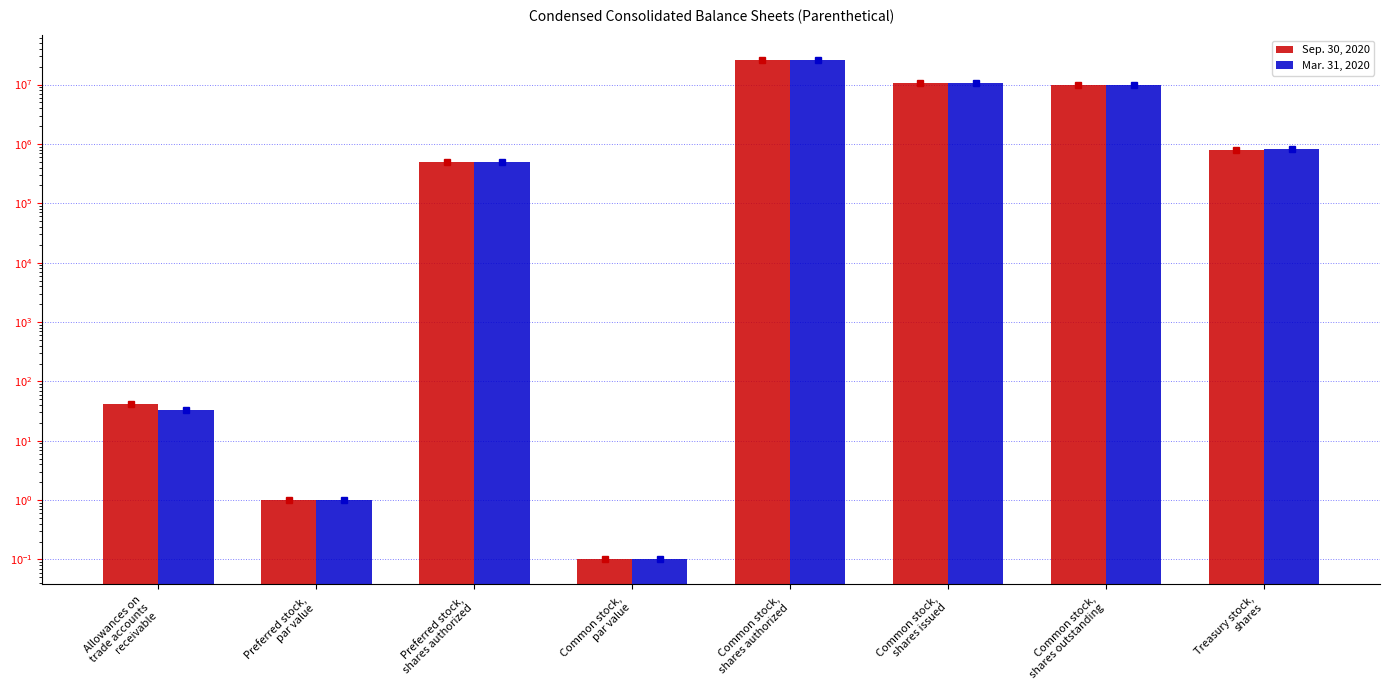

What is the label of the 8th bar from the left?

Treasury stock,
shares